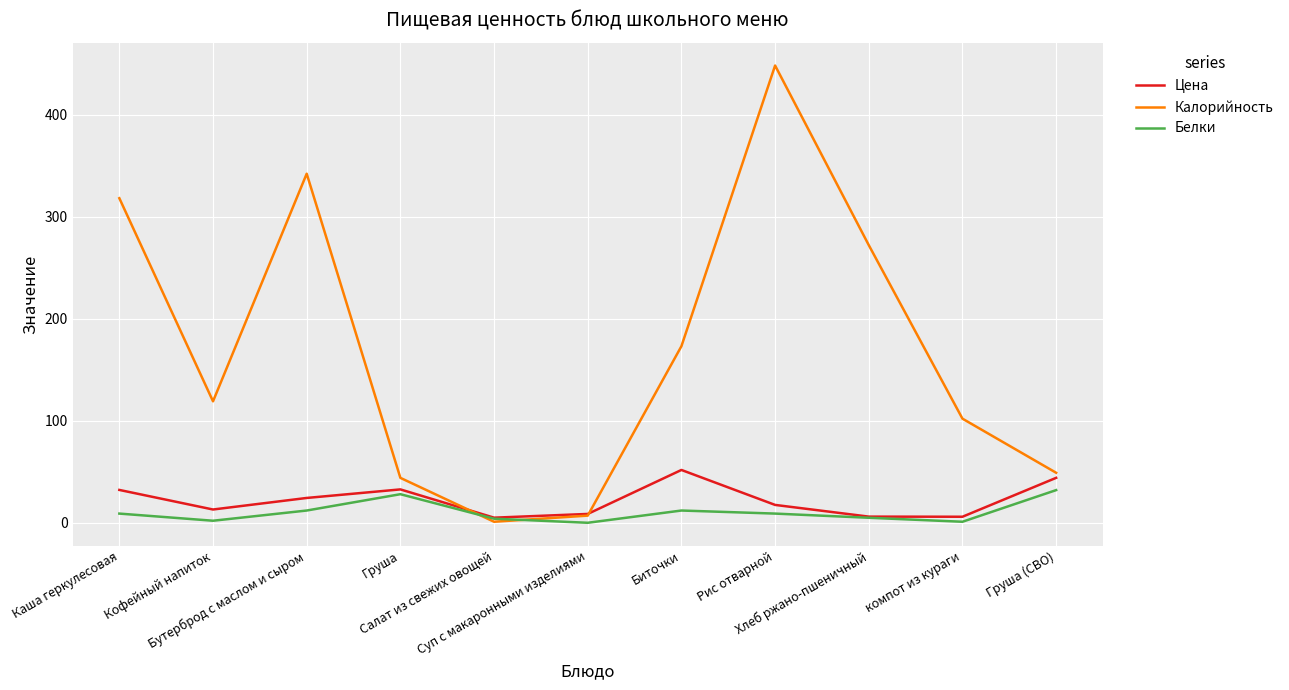

Is the value of Белки at Каша геркулесовая greater than the value of Цена at Рис отварной?

No